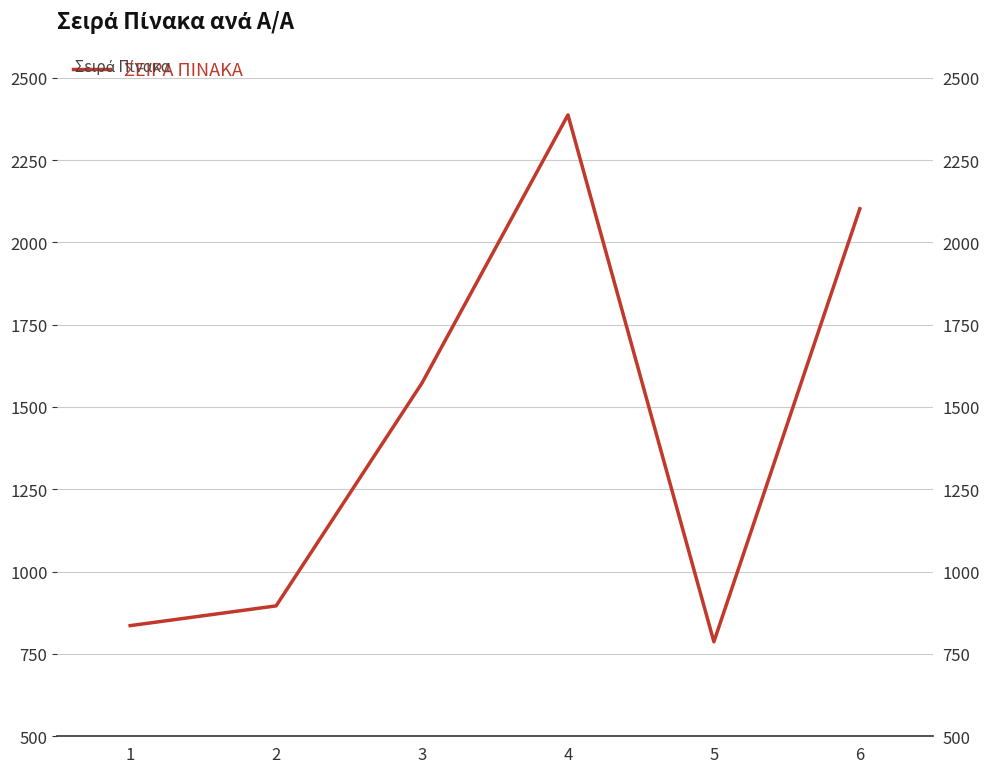

Rank the categories by value from highest to lowest.

4, 6, 3, 2, 1, 5